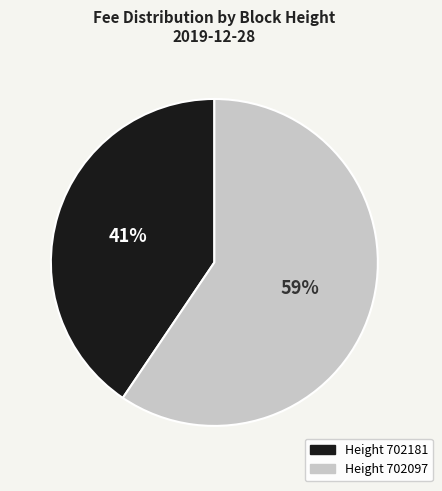

To the nearest percent, what is the average slice percentage?

50%